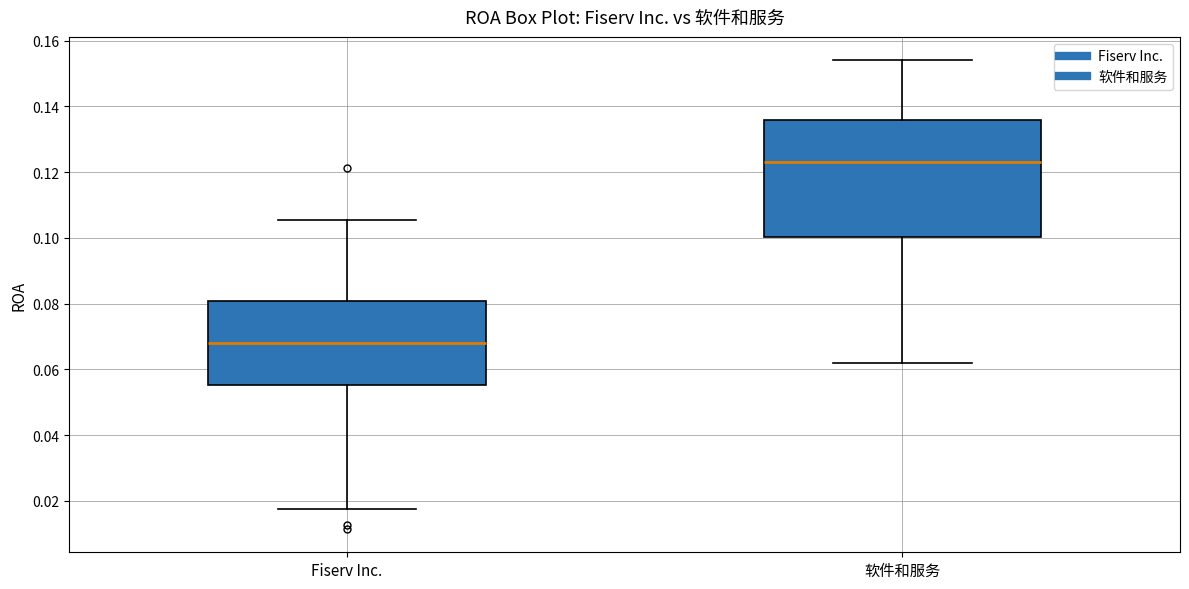

Reading left to right, transcribe this box plot: for each box, give where its median line is, the range the box spans, and where its two whiskers end, as read against the y-axis. The values are not printed on the chart, so give them approximately, as read against the axis.

Fiserv Inc.: median 0.068, box 0.056 to 0.080, whiskers 0.018 to 0.106
软件和服务: median 0.124, box 0.100 to 0.136, whiskers 0.062 to 0.154